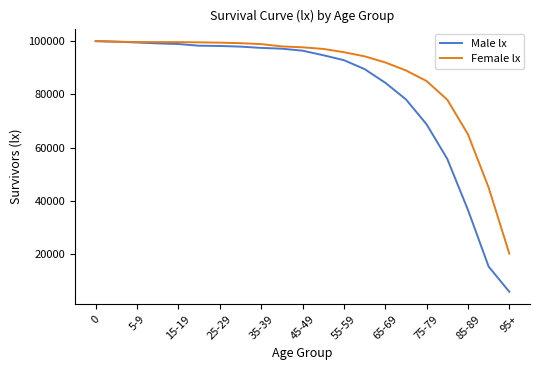

Which series has the widest spread of values?

Male lx